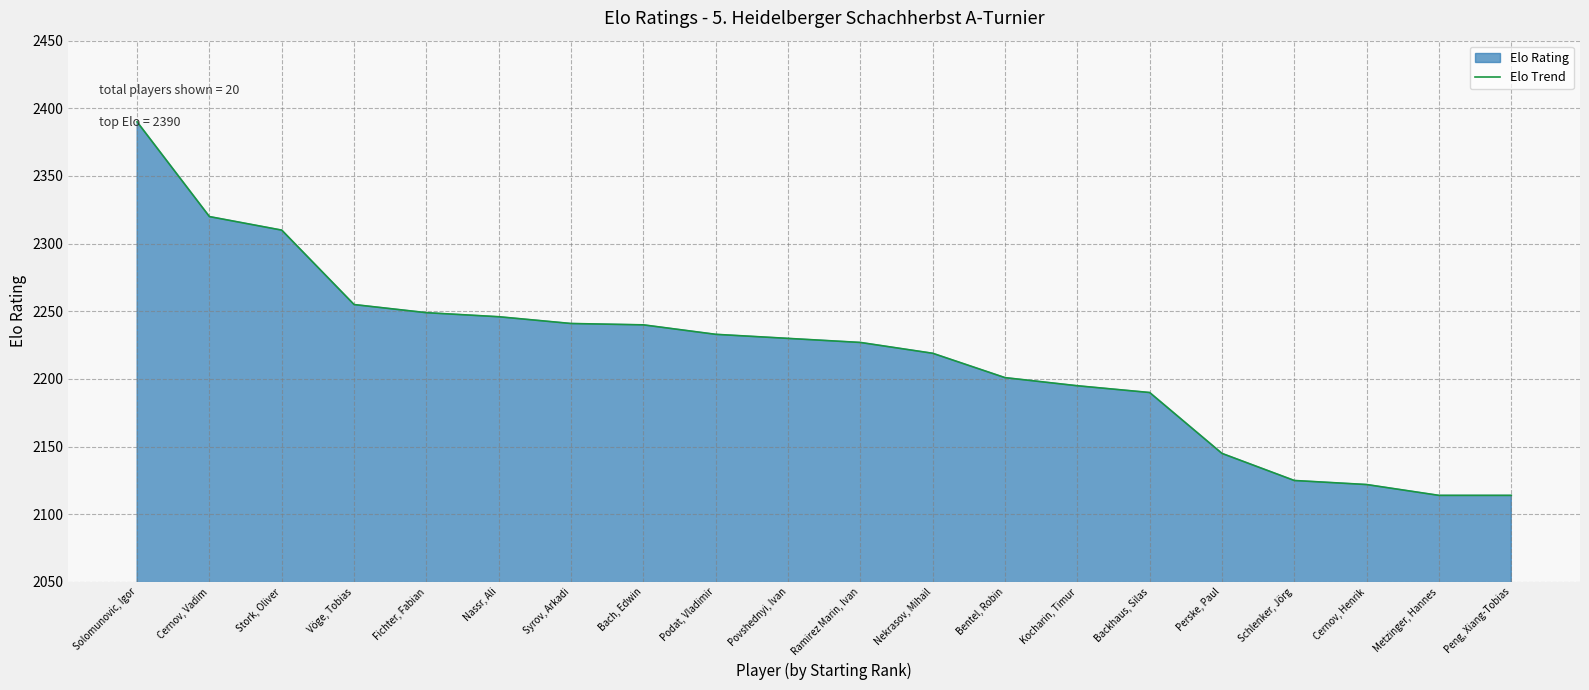

At which label is the value closest to 2252?

Vöge, Tobias